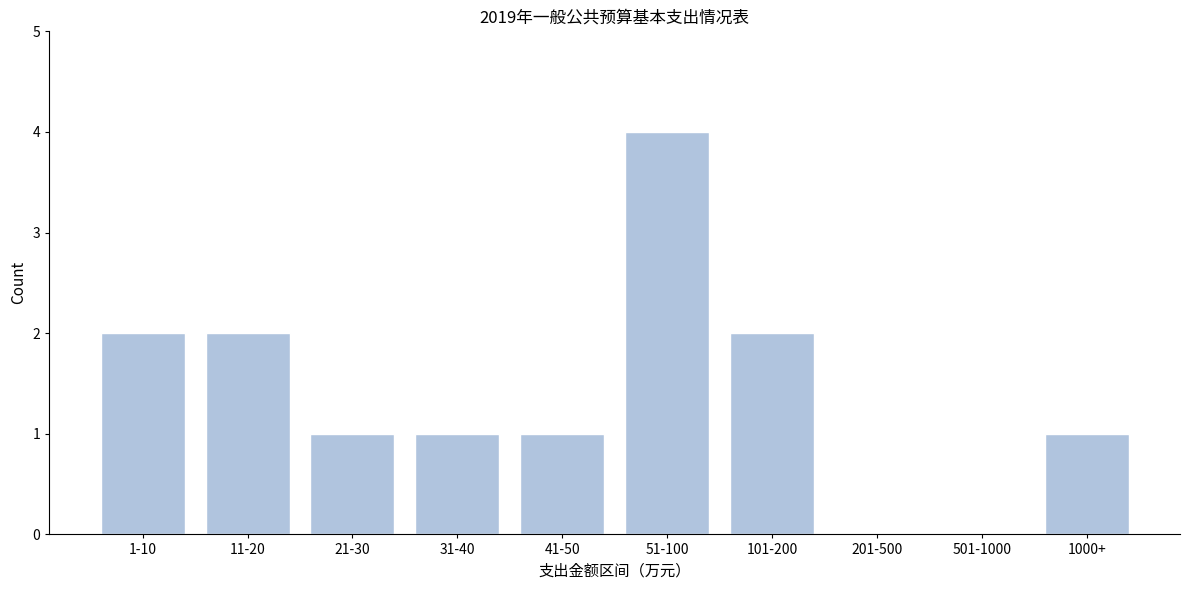

Reading right to left, transcribe all the data shown in this chart.

1000+=1	501-1000=0	201-500=0	101-200=2	51-100=4	41-50=1	31-40=1	21-30=1	11-20=2	1-10=2